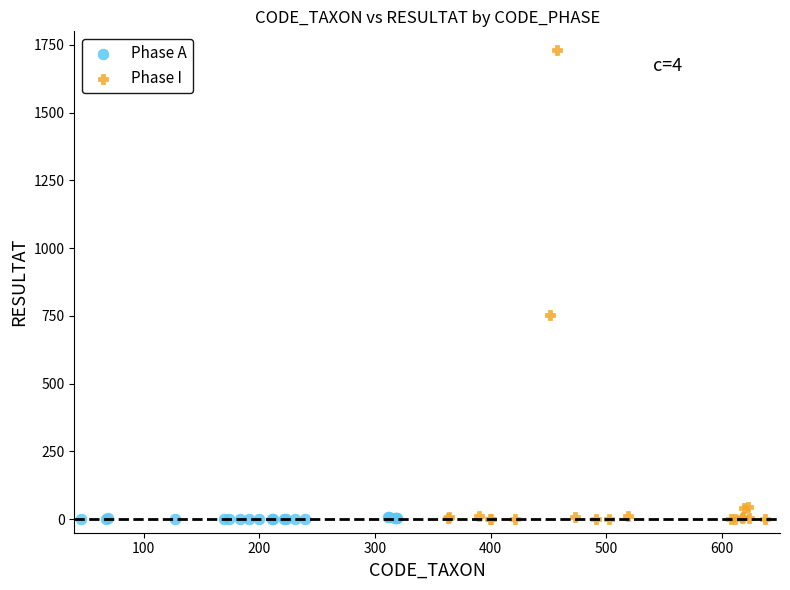

Which series has the widest spread of Y values?

Phase I